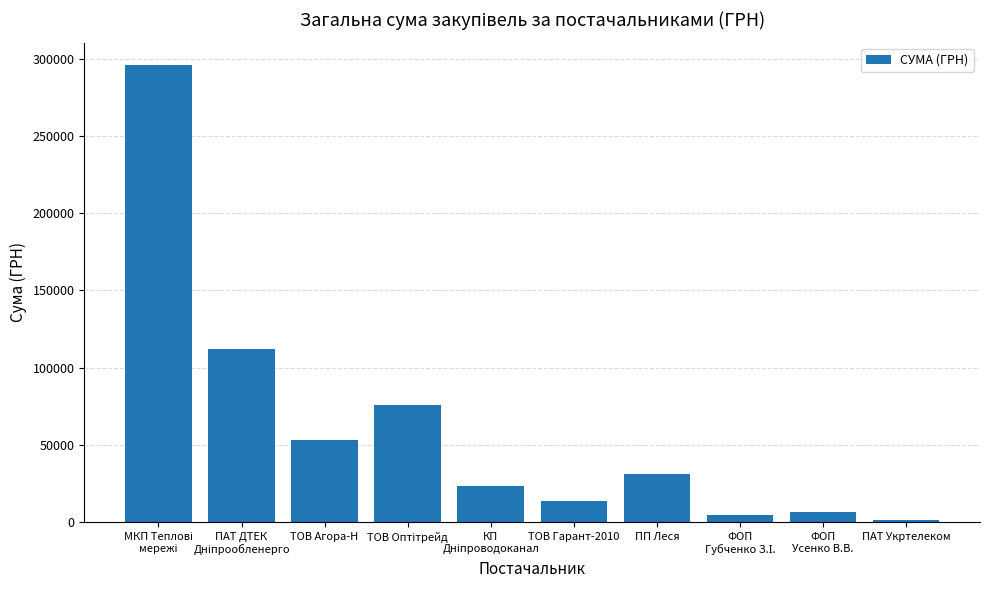

Between ТОВ Гарант-2010 and ФОП
Усенко В.В., which is larger?

ТОВ Гарант-2010